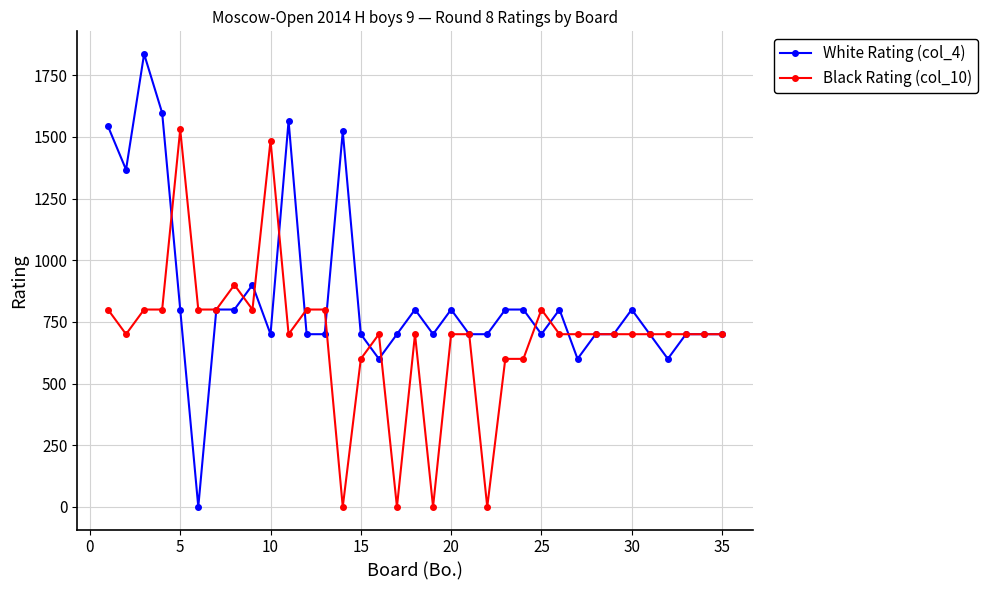

What is the sum of all White Rating (col_4) values?

29830